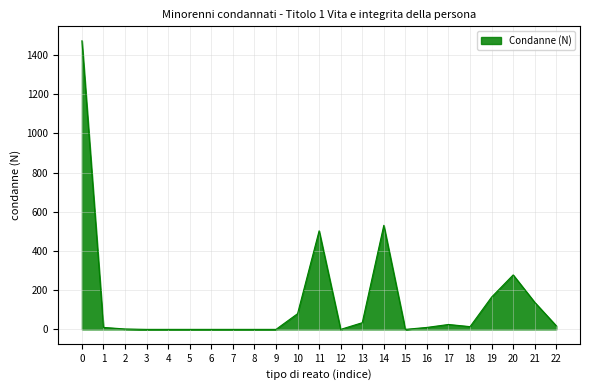

Is it true that the value at 5 is 0?

True